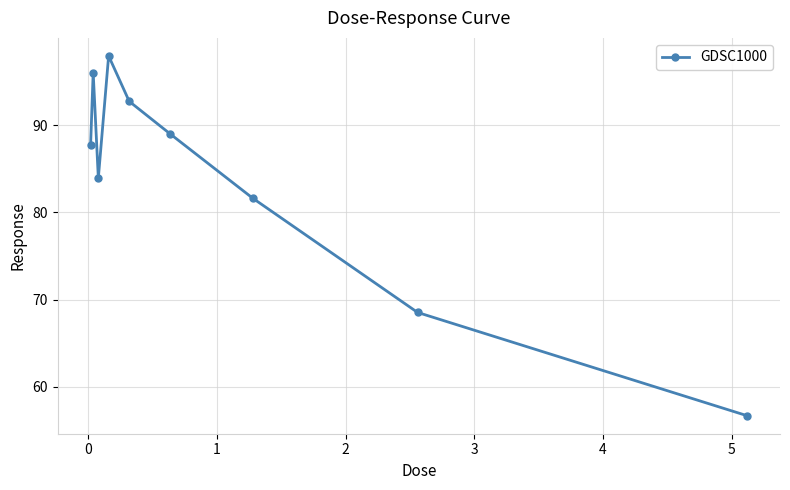

Reading right to left, what are all the values shown in this chart?

56.7	68.5	81.6	89.0	92.7	97.9	83.9	96.0	87.7